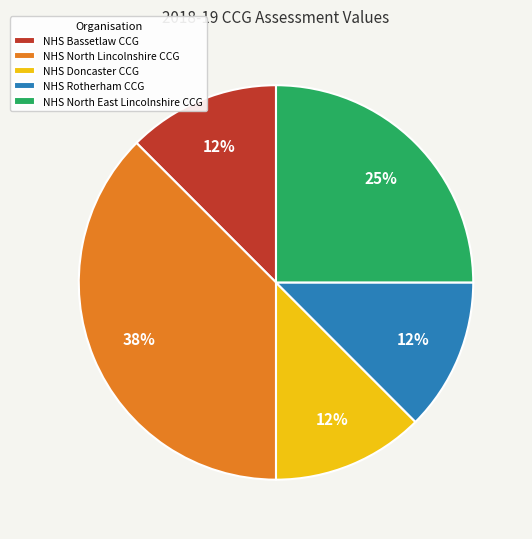

Is it true that NHS Doncaster CCG is 12% of the pie?

True